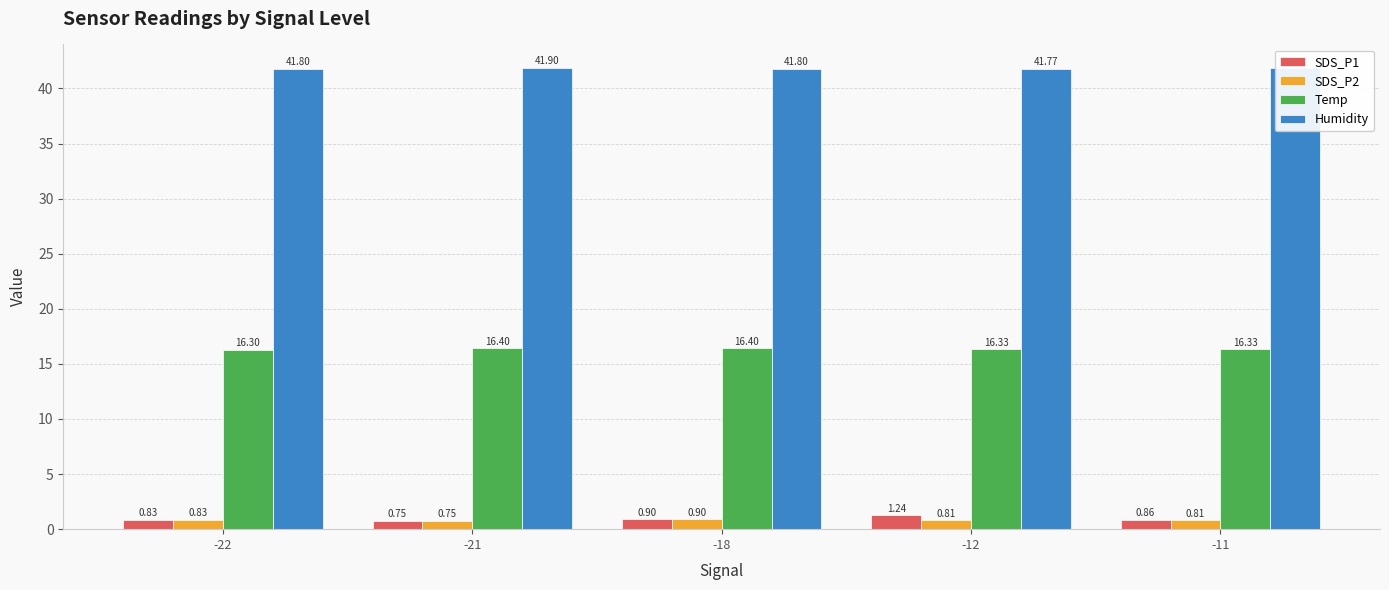

How many distinct data groups are displayed?

4